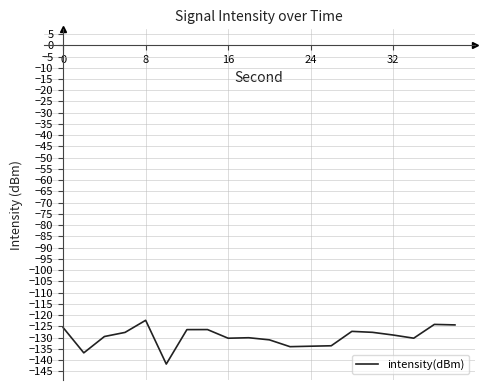

How many lines are shown in the chart?

1